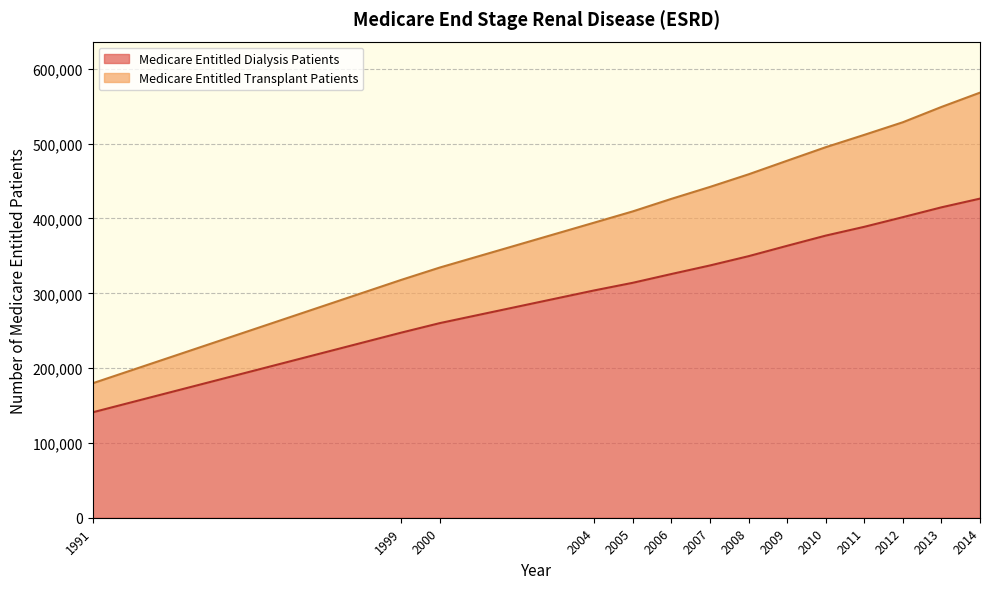

True or false: Medicare Entitled Transplant Patients and Medicare Entitled Dialysis Patients intersect in this chart.

False